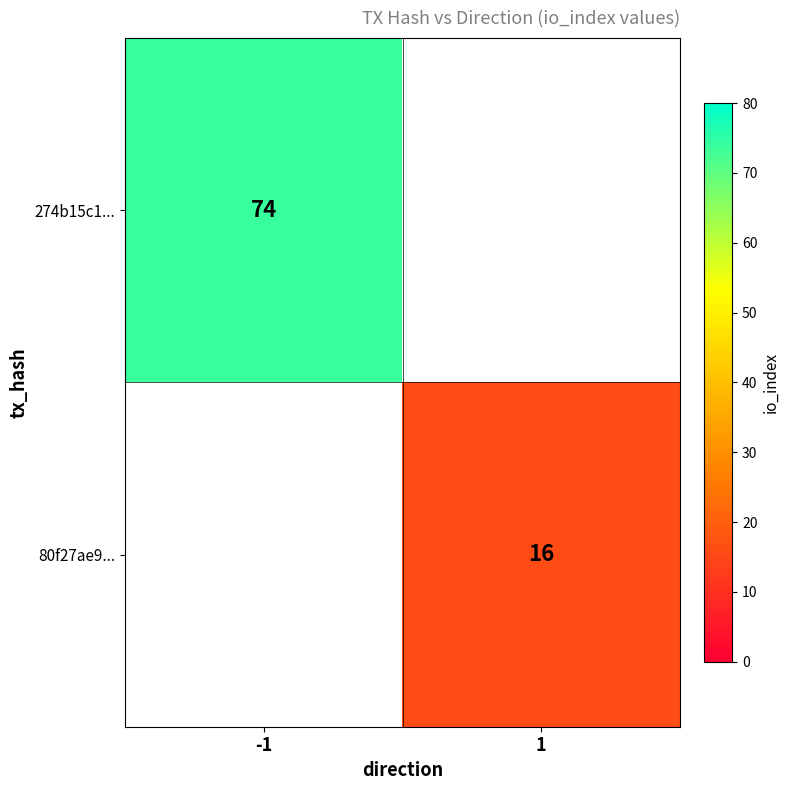

True or false: 274b15c1... has a value of 114 at -1.

False